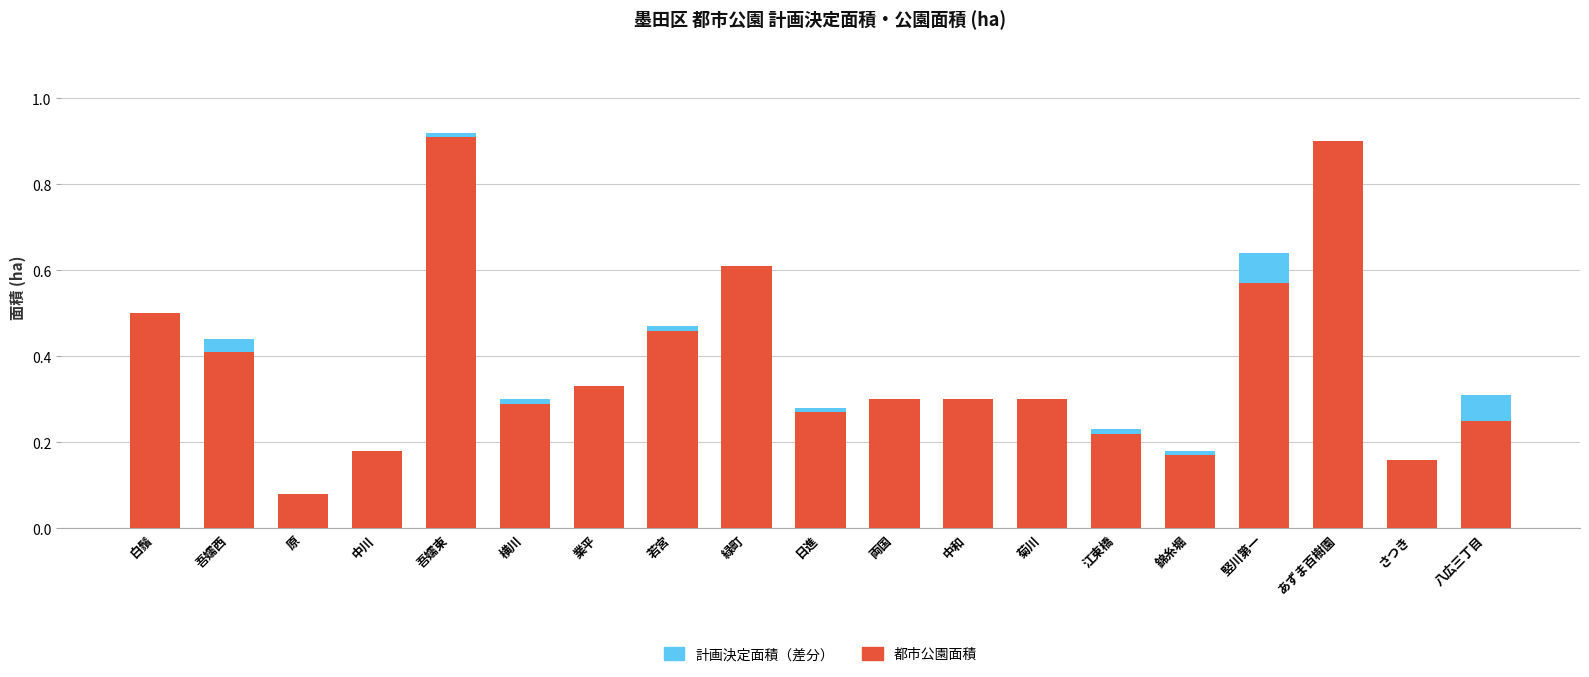

The 都市公園面積 series shows 0.1 at 業平. True or false?

False